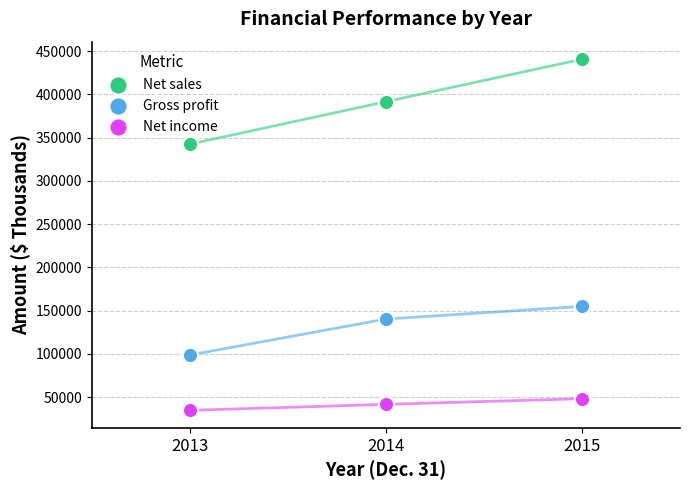

Which series reaches the maximum Y coordinate?

Net sales